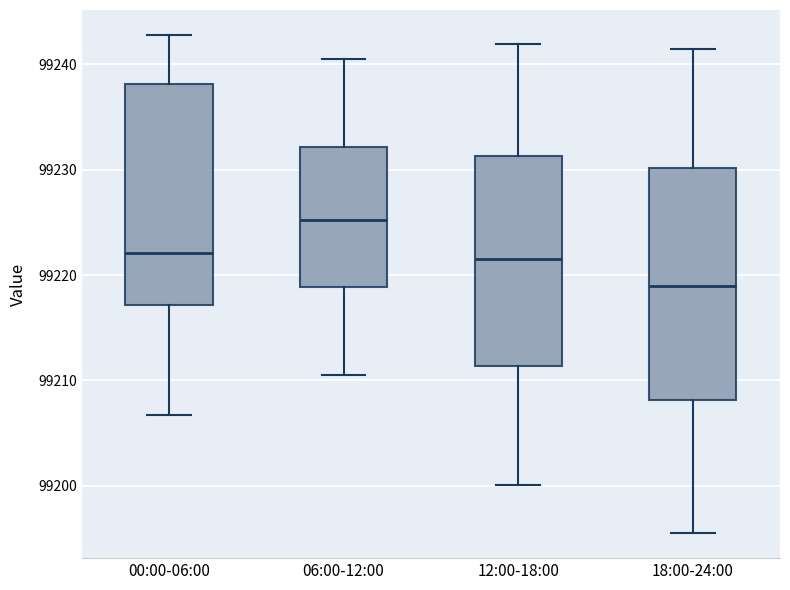

Where does the upper whisker of the box for 00:00-06:00 end on the y-axis? The values are not printed on the chart, so give them approximately, as read against the axis.

99243